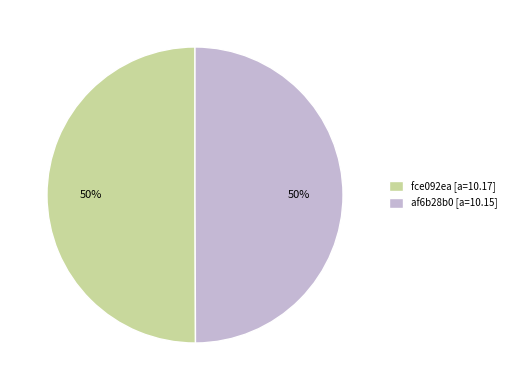

What percentage is the af6b28b0 slice, to the nearest percent?

50%